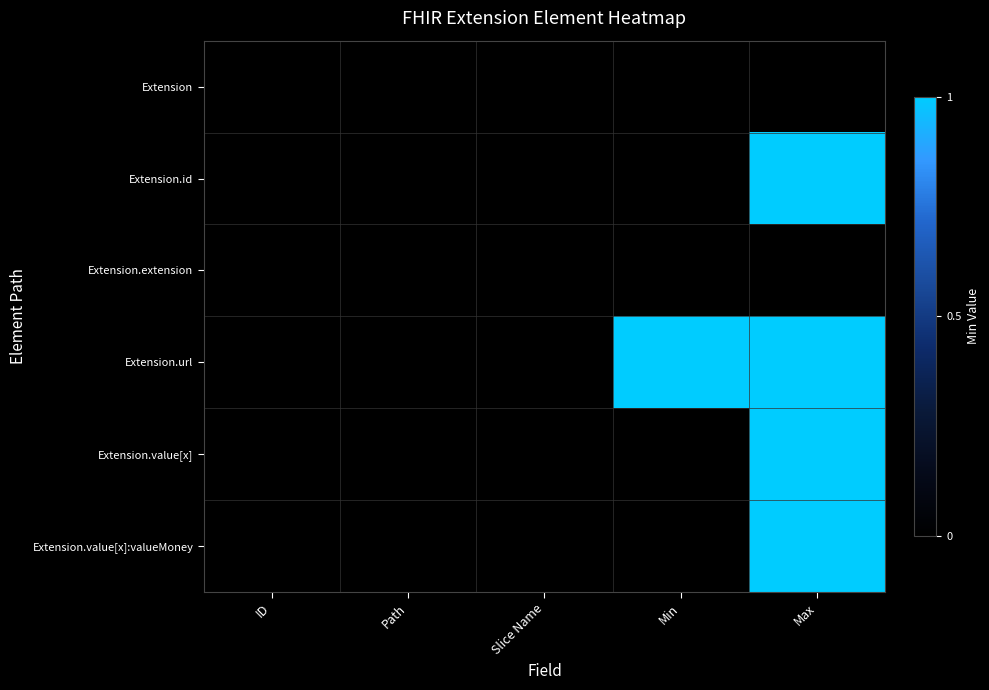

Count the number of data series in this chart.

6